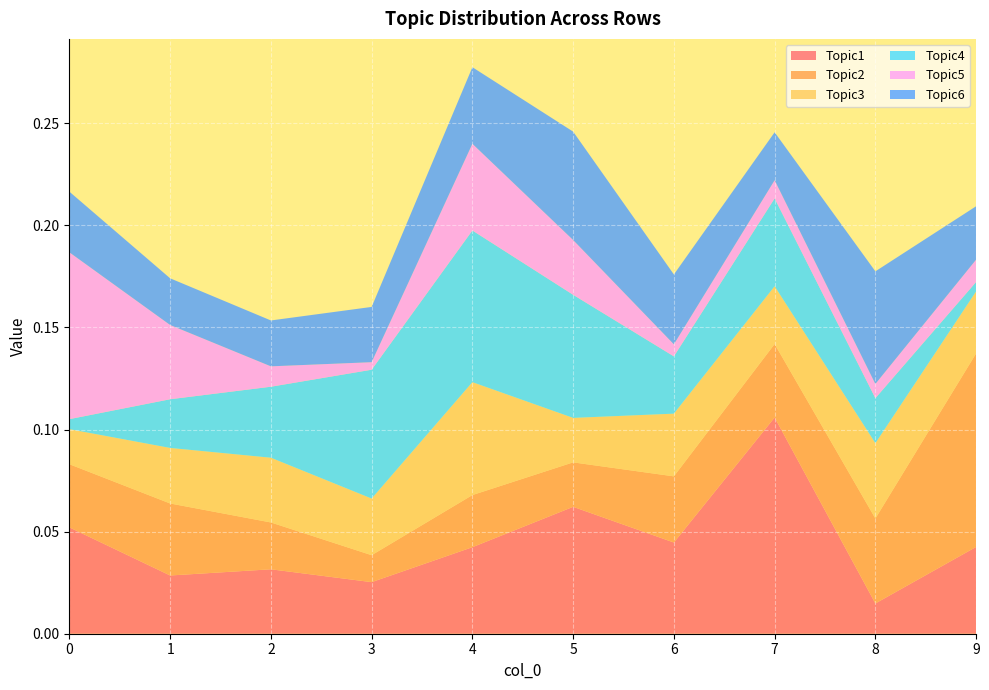

Reading right to left, transcribe all the data shown in this chart.

Topic1: 0.0	0.0	0.1	0.0	0.1	0.0	0.0	0.0	0.0	0.1
Topic2: 0.1	0.0	0.0	0.0	0.0	0.0	0.0	0.0	0.0	0.0
Topic3: 0.0	0.0	0.0	0.0	0.0	0.1	0.0	0.0	0.0	0.0
Topic4: 0.0	0.0	0.0	0.0	0.1	0.1	0.1	0.0	0.0	0.0
Topic5: 0.0	0.0	0.0	0.0	0.0	0.0	0.0	0.0	0.0	0.1
Topic6: 0.0	0.1	0.0	0.0	0.1	0.0	0.0	0.0	0.0	0.0